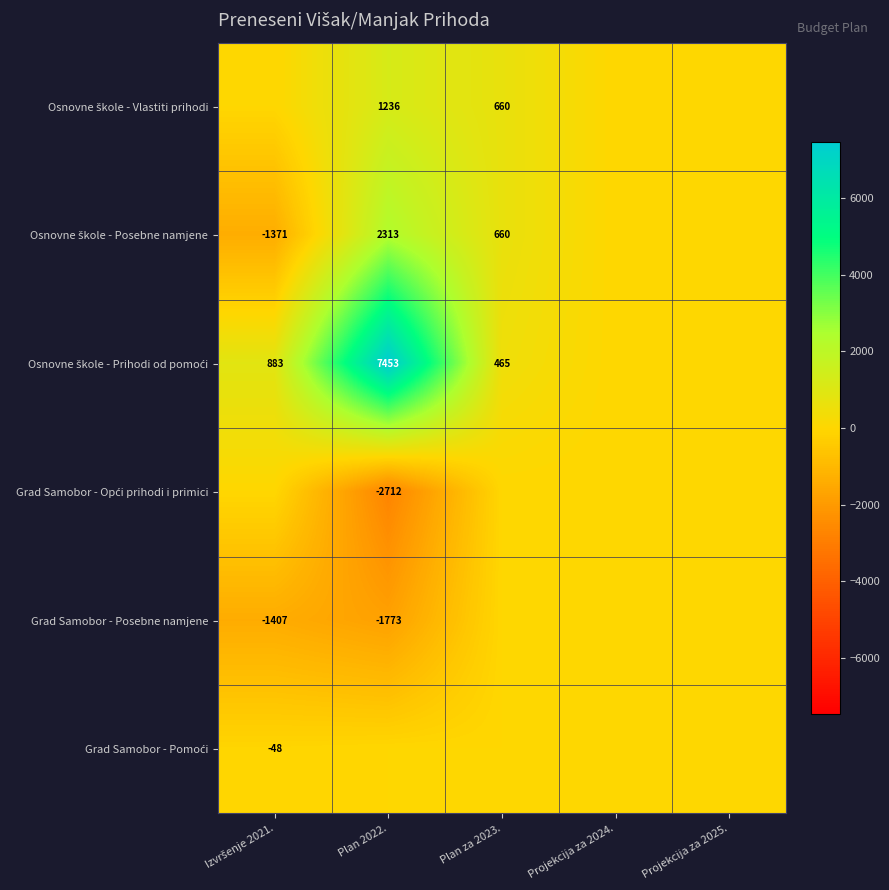

What is the spread (max minus min) of values at Plan 2022.?

10165.3